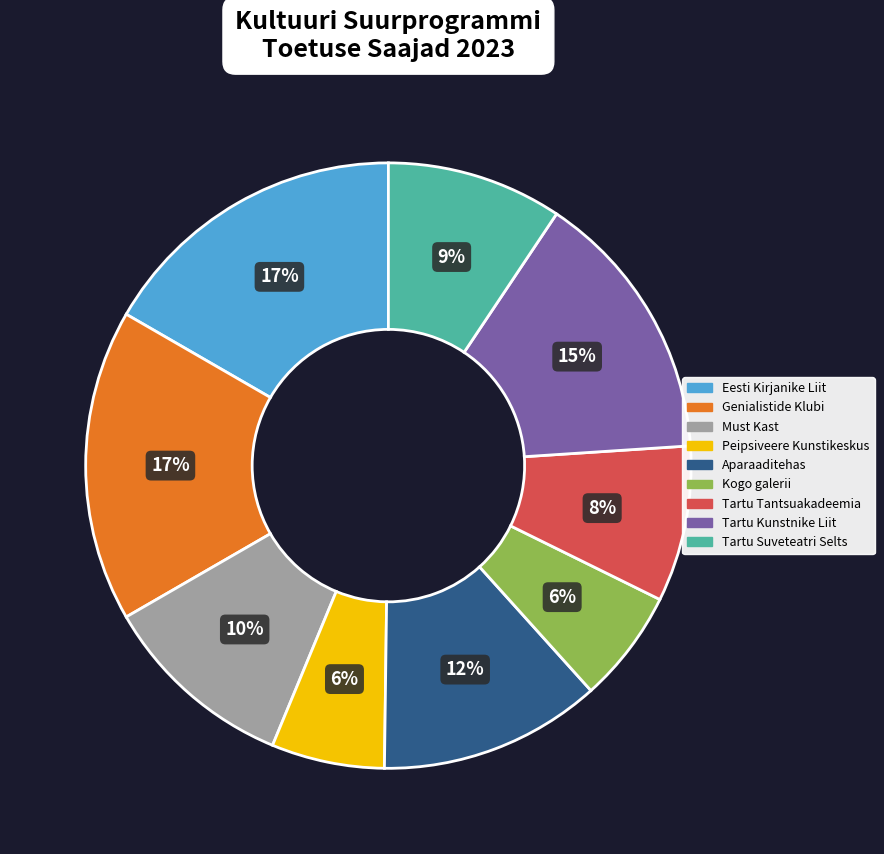

Is the sum of Kogo galerii and Genialistide Klubi greater than half?

No